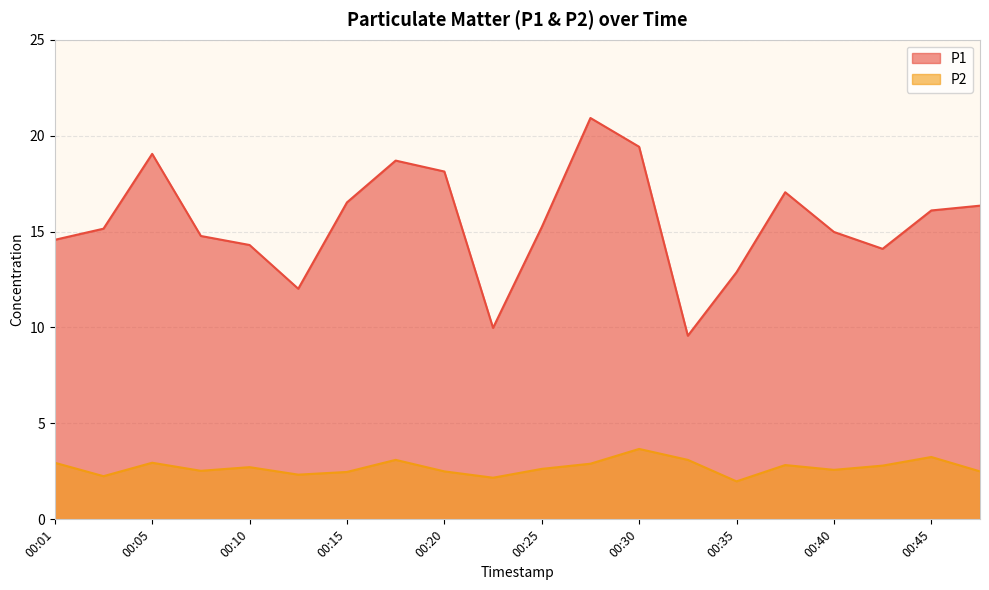

How many interior local peaks does the P2 series have?

6